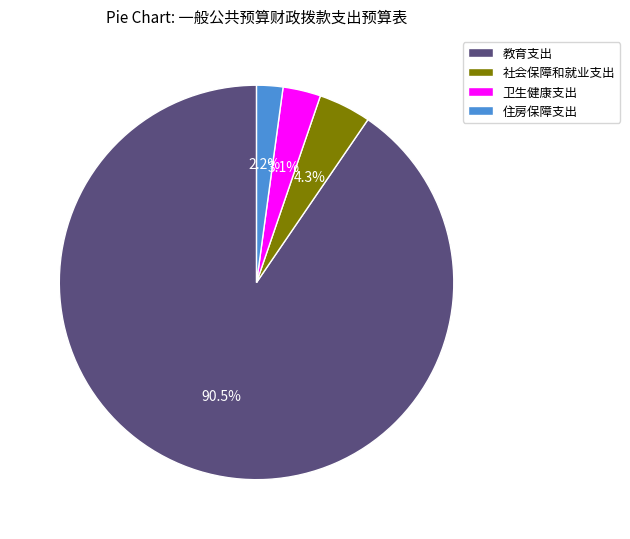

Rank the categories by value from highest to lowest.

教育支出, 社会保障和就业支出, 卫生健康支出, 住房保障支出